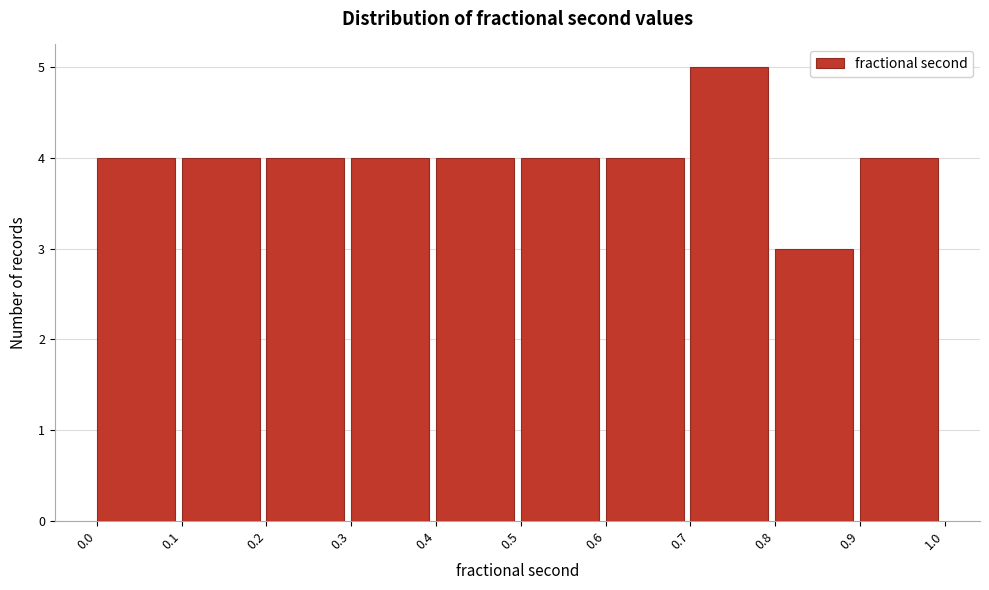

Reading left to right, list every bar in this chart as the range it spans on the x-axis followed by its height. The values are not printed on the chart, so give them approximately, as read against the axis.

0.0 to 0.1: 4
0.1 to 0.2: 4
0.2 to 0.3: 4
0.3 to 0.4: 4
0.4 to 0.5: 4
0.5 to 0.6: 4
0.6 to 0.7: 4
0.7 to 0.8: 5
0.8 to 0.9: 3
0.9 to 1.0: 4